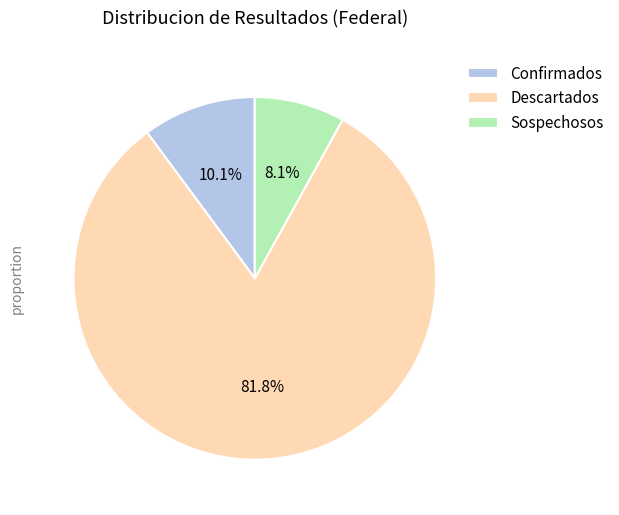

Do Confirmados and Sospechosos together represent more than half of the pie?

No